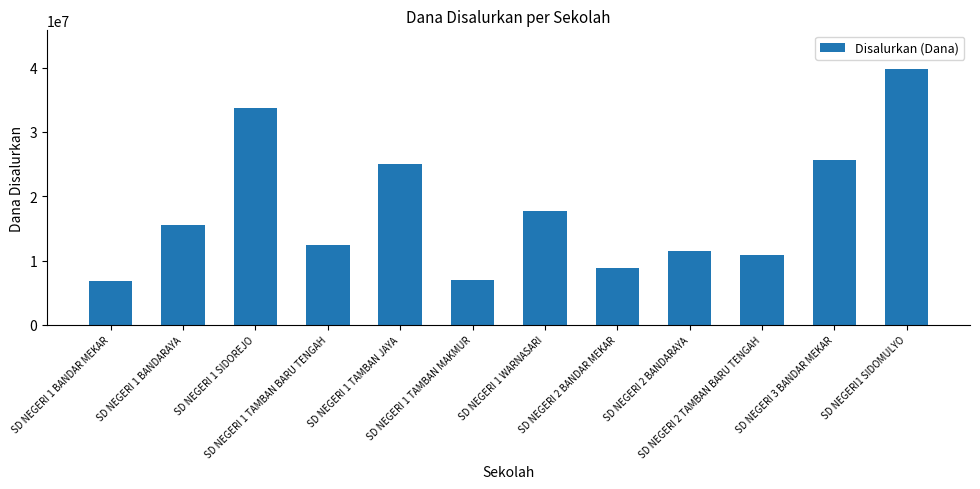

What is the value of the 1st bar from the left?

6750000